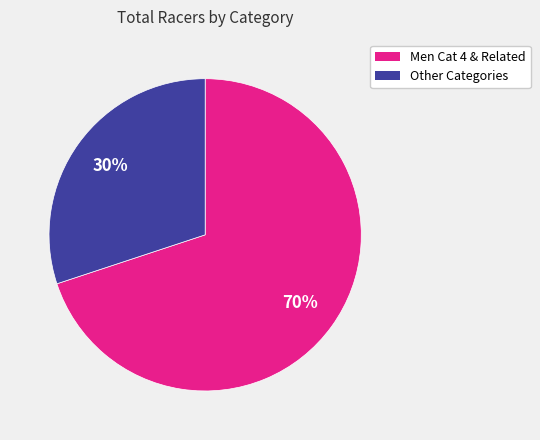

To the nearest percent, what is the difference between the largest and smallest slice percentages?

40%